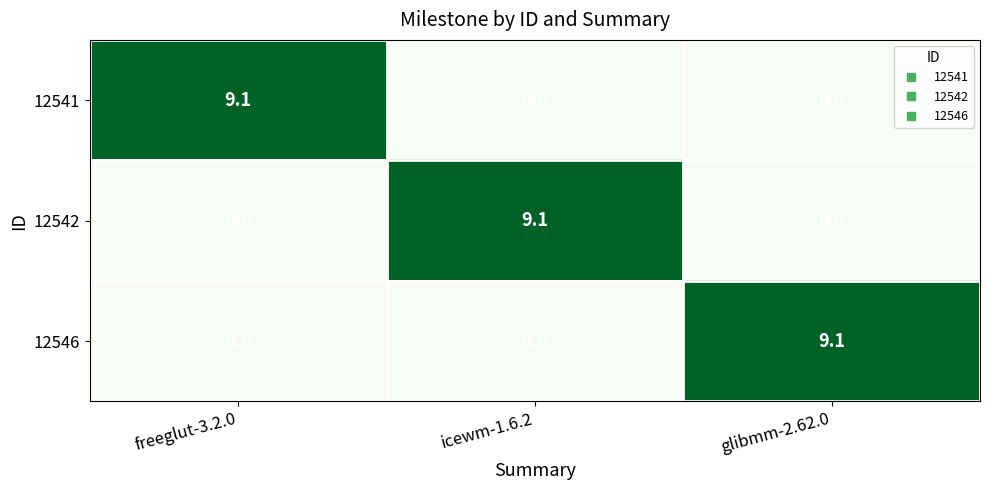

What is the total value across all series at freeglut-3.2.0?

9.1